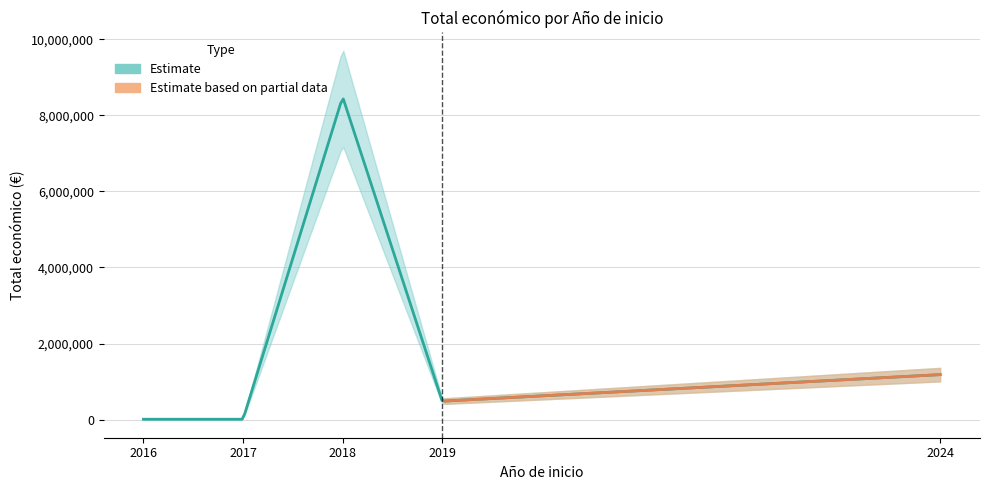

The value at 2019 is 739016. True or false?

False